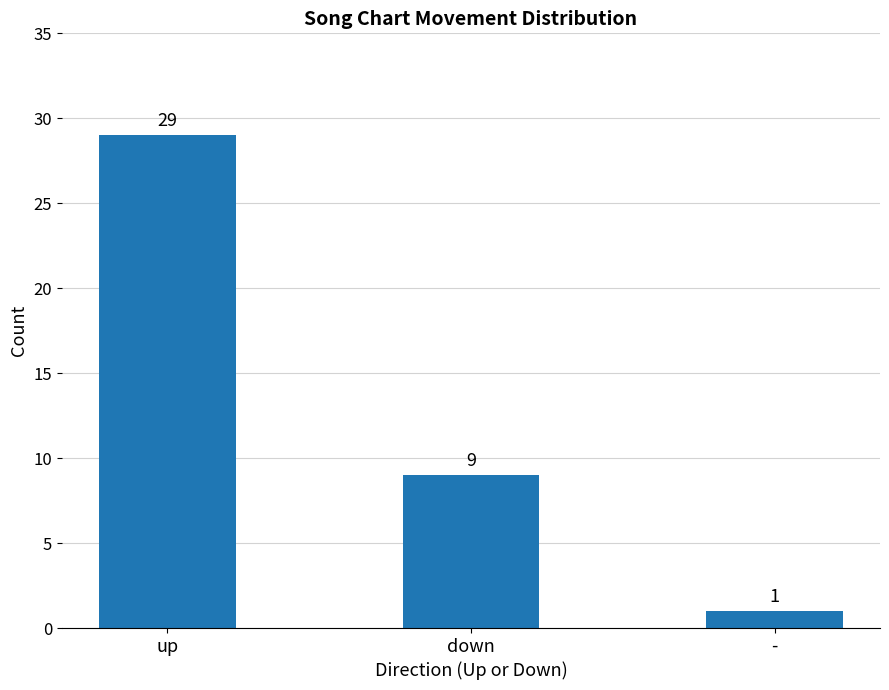

What is the label of the 3rd bar from the right?

up